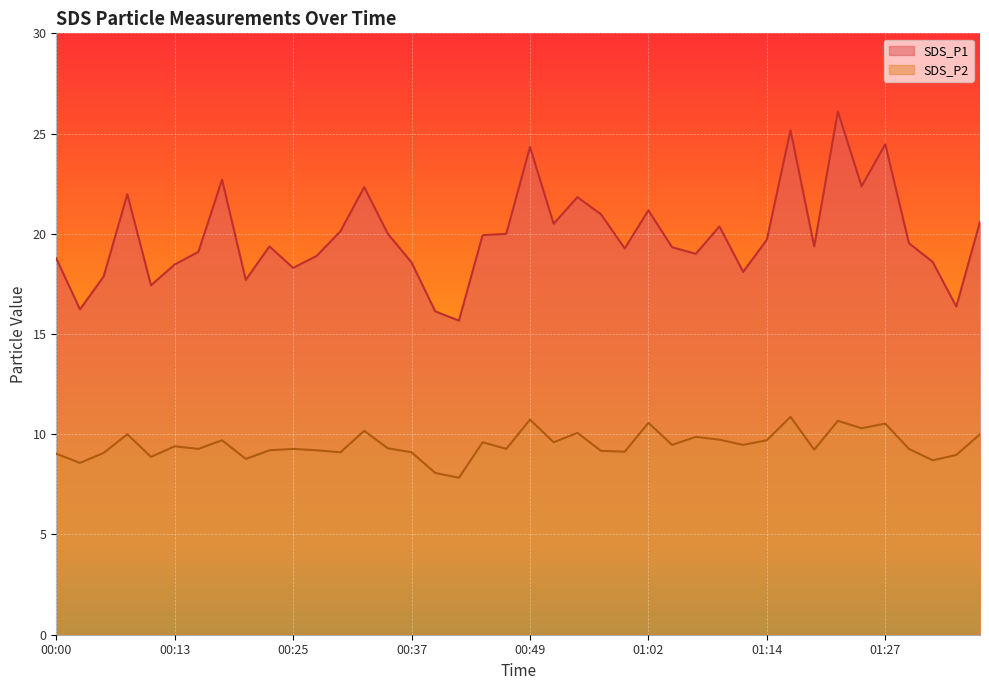

How many lines are shown in the chart?

2